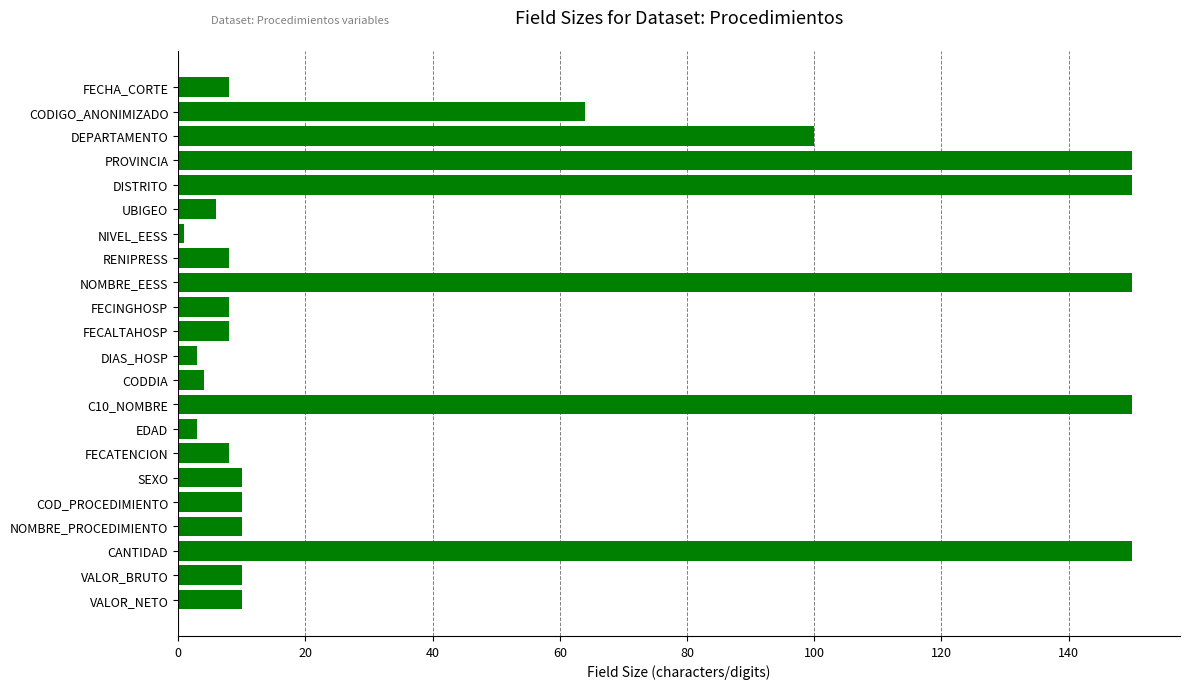

At which label is the value closest to 75?

CODIGO_ANONIMIZADO